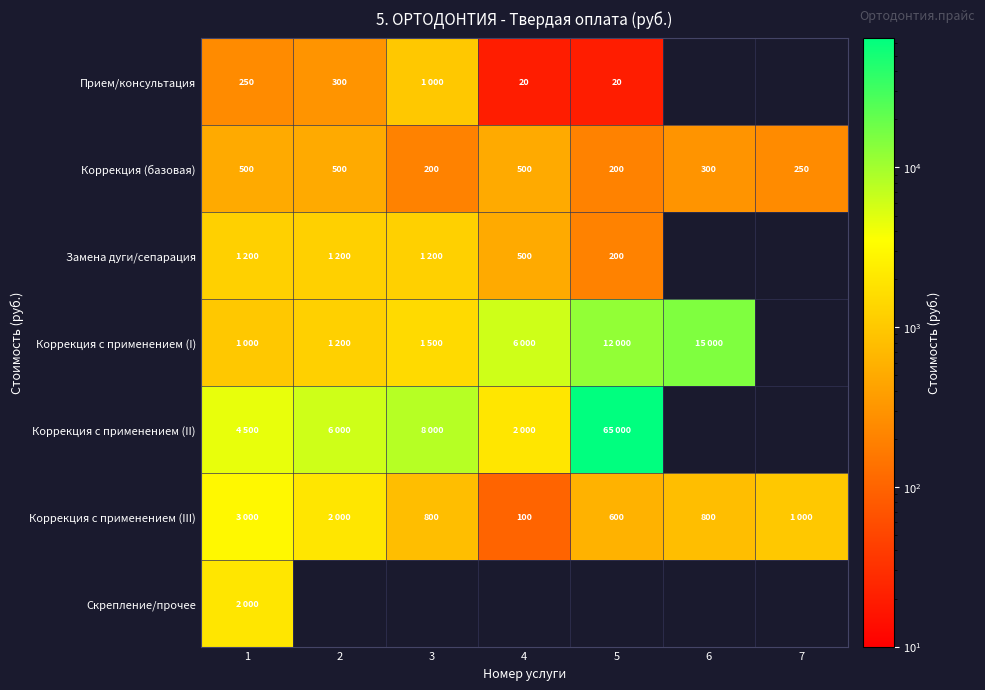

Which category has the lowest value across all series?

4